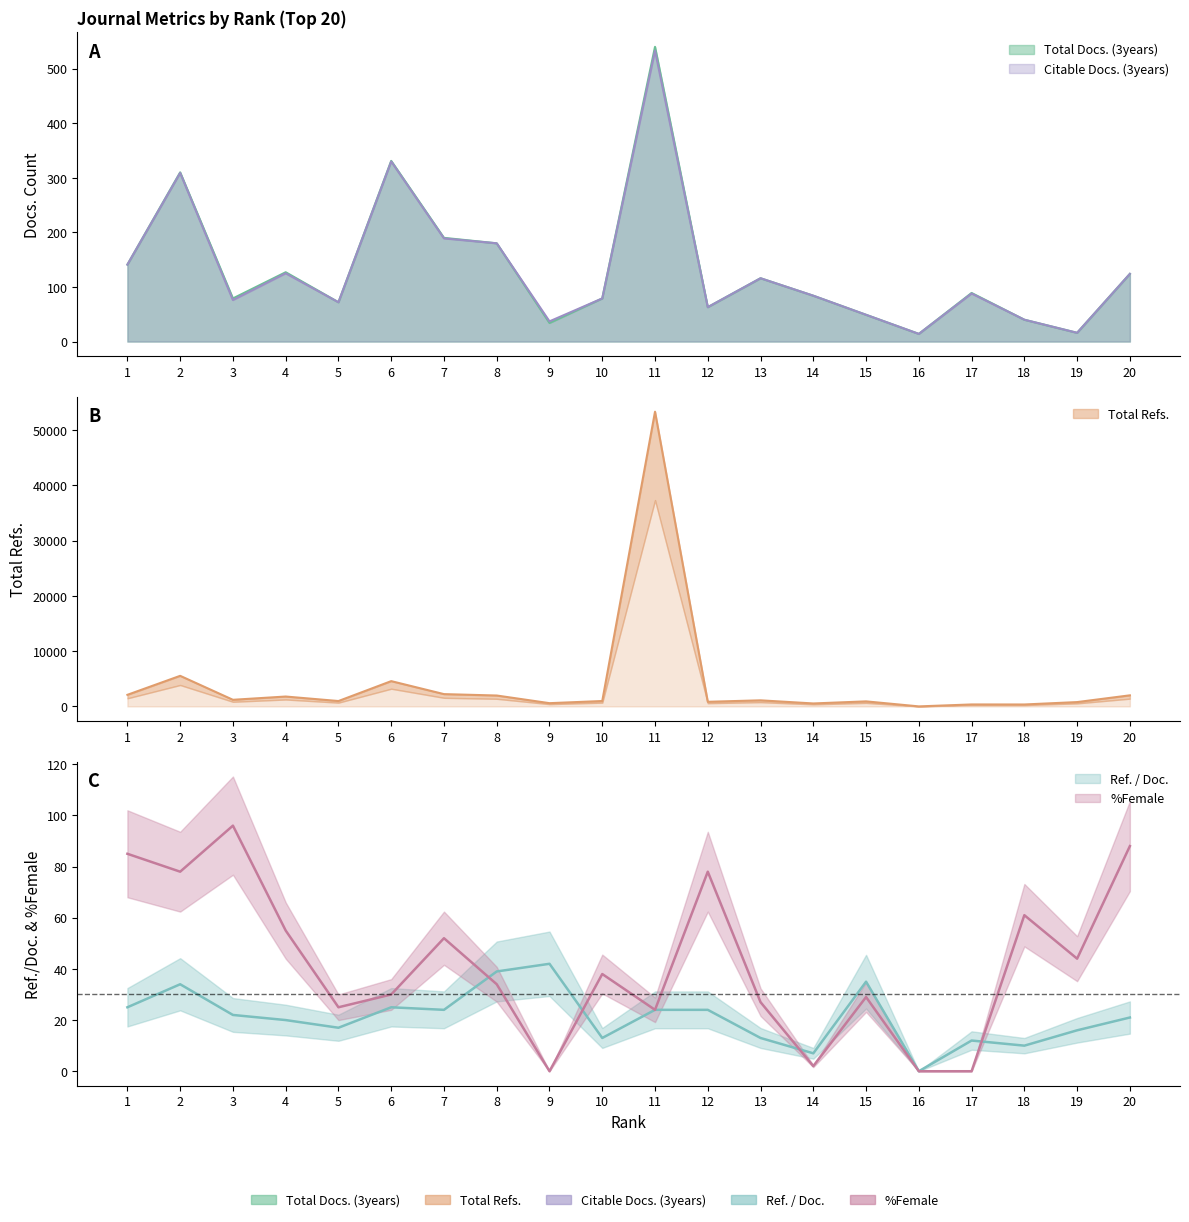

Which series has the widest spread of values?

Total Refs.